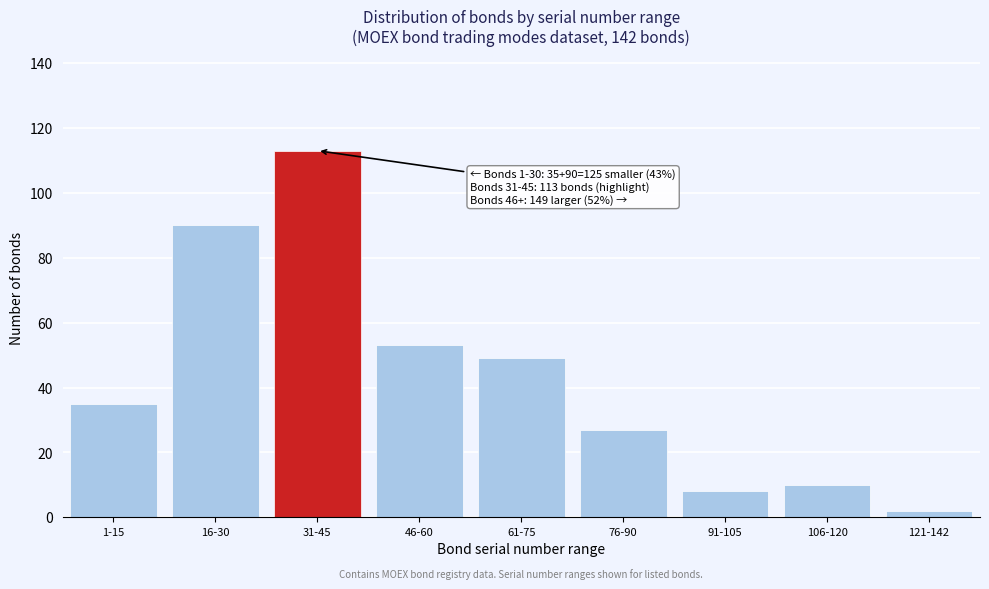

Reading left to right, extract all data points from this chart.

1-15=35	16-30=90	31-45=113	46-60=53	61-75=49	76-90=27	91-105=8	106-120=10	121-142=2